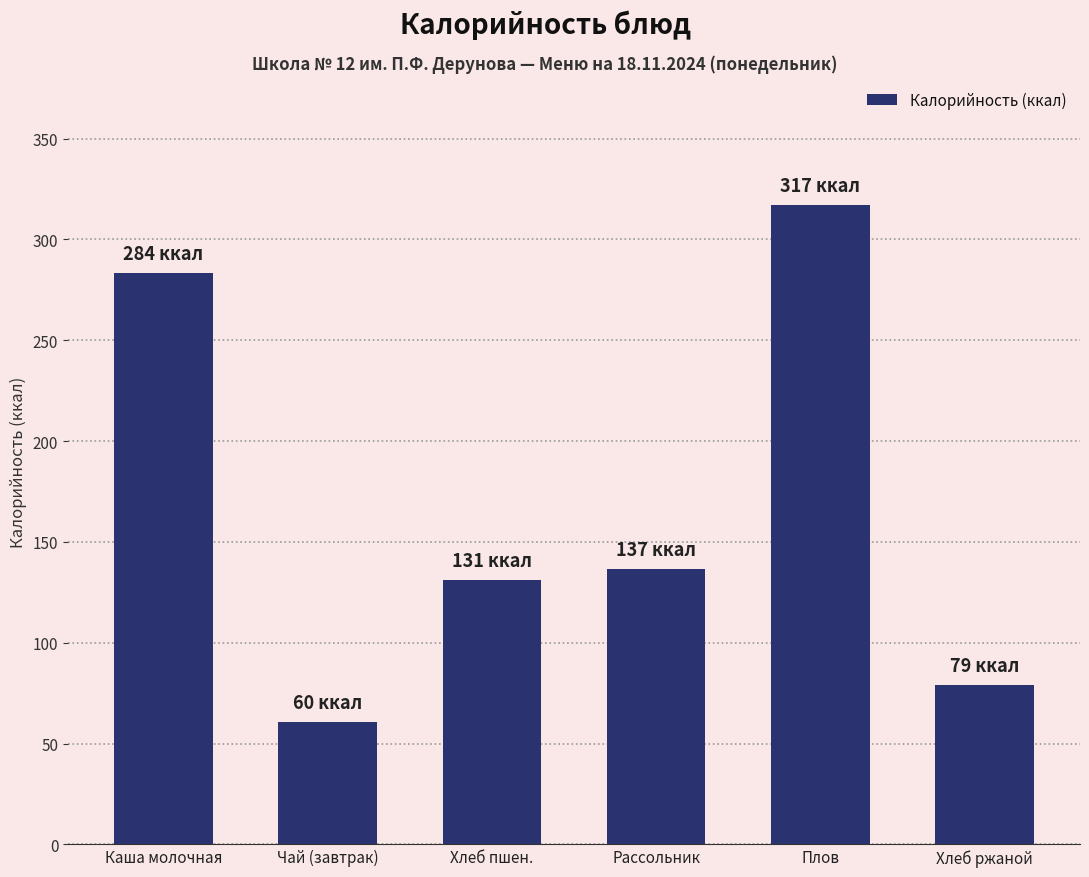

Reading right to left, extract all data points from this chart.

Хлеб ржаной=79.0	Плов=317.0	Рассольник=136.6	Хлеб пшен.=131.3	Чай (завтрак)=60.5	Каша молочная=283.5